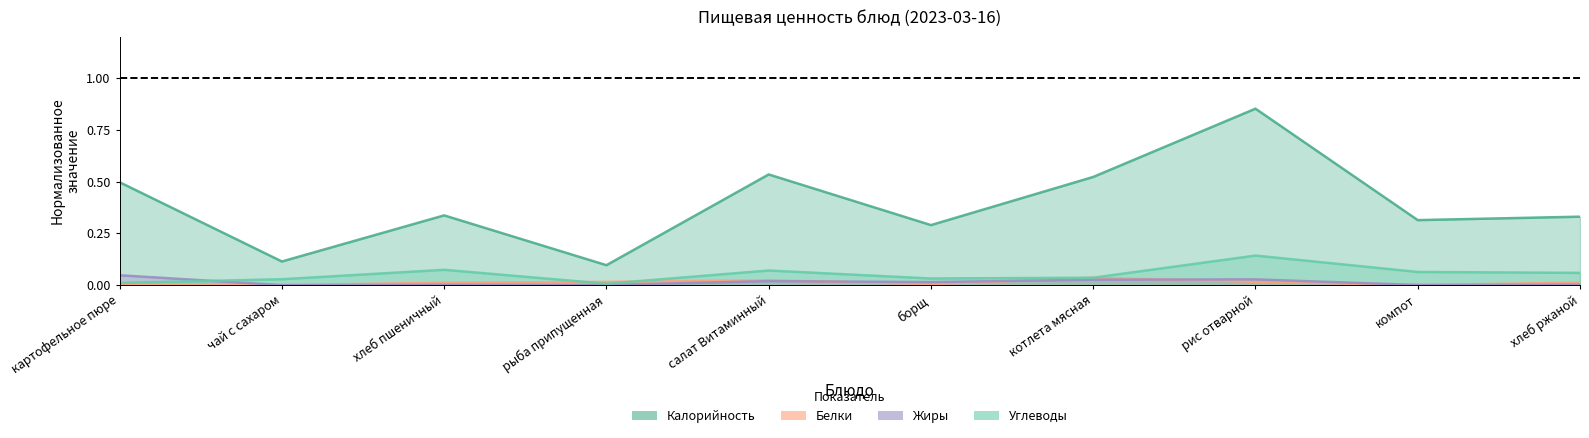

Is the value of Калорийность at хлеб ржаной greater than the value of Углеводы at салат Витаминный?

Yes